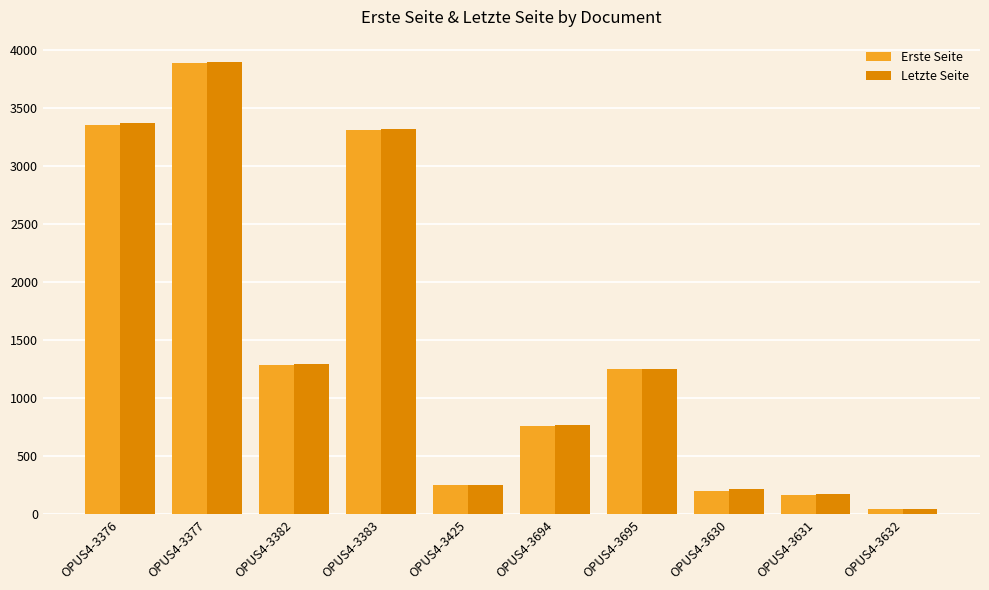

What is the difference between the maximum and minimum values in the Letzte Seite series?

3847